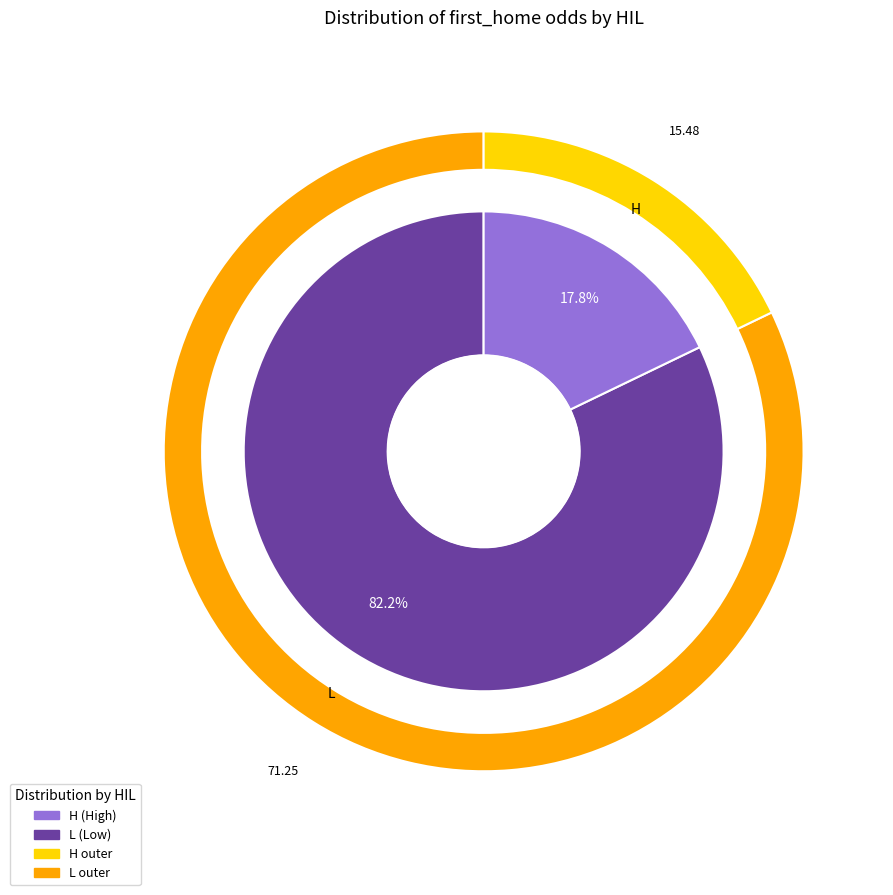

Which has a higher value, L or L?

L